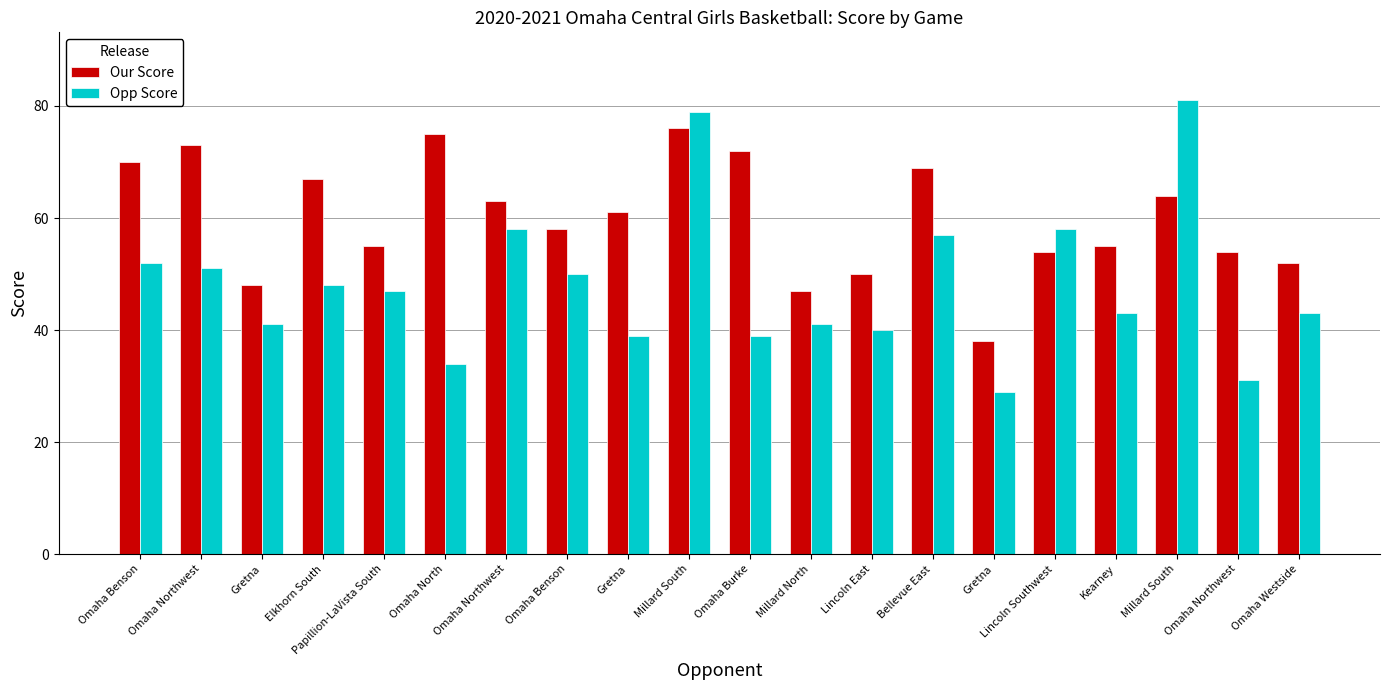

What are all the series names shown in the legend?

Our Score, Opp Score